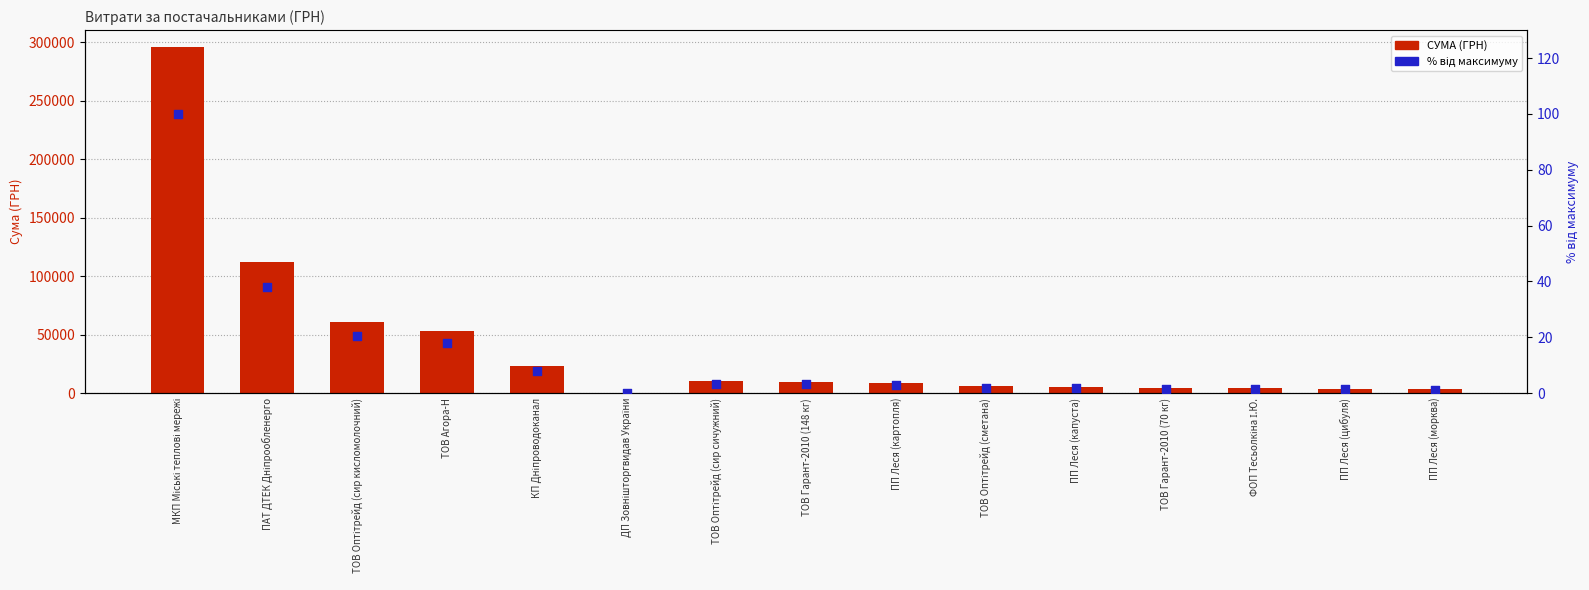

Which series has the largest total across all categories?

СУМА (ГРН)